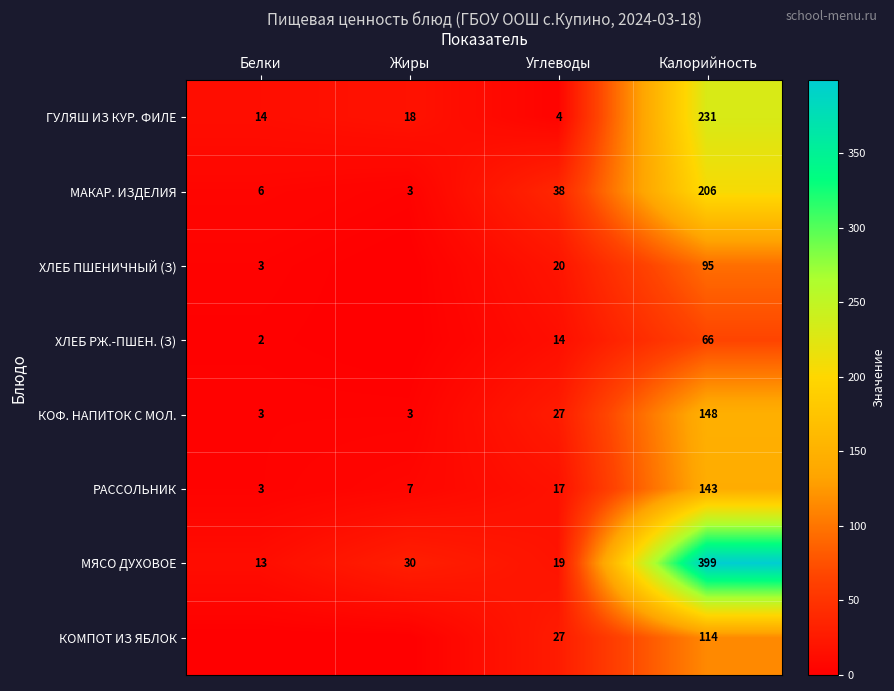

What is the maximum value shown in the chart?

399